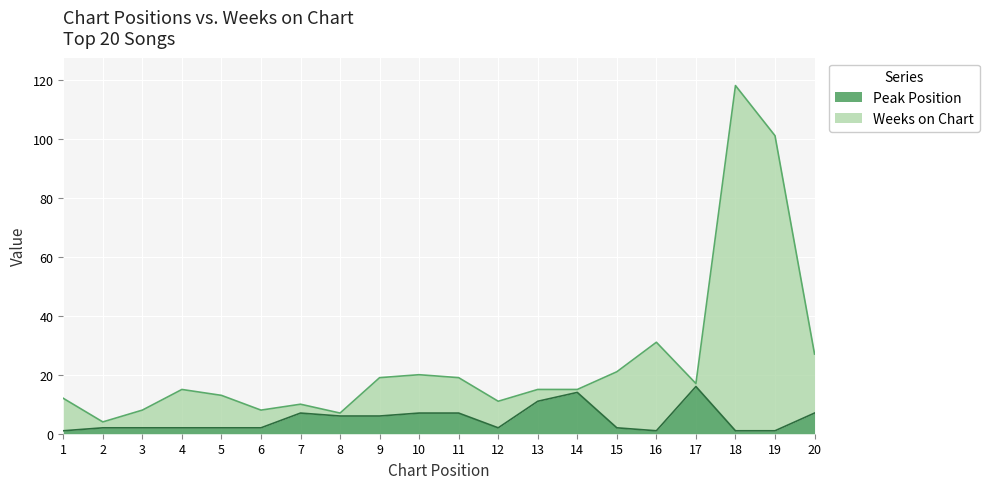

What is the difference between the maximum and minimum values in the Weeks on Chart series?

114